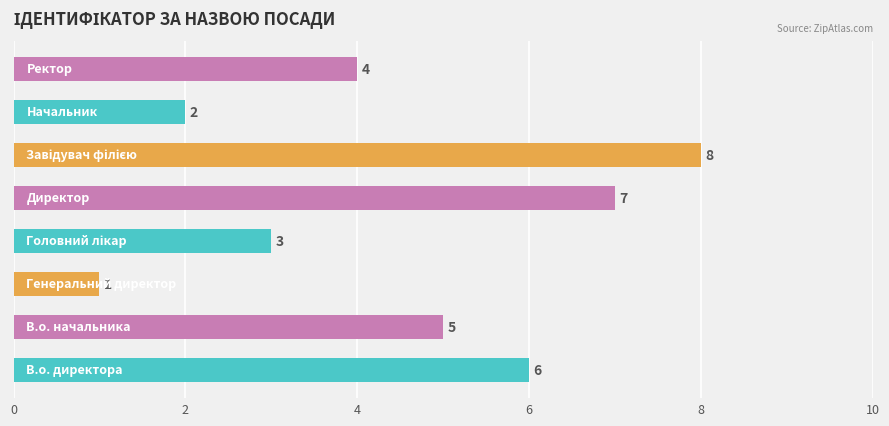

What is the greatest value displayed?

8